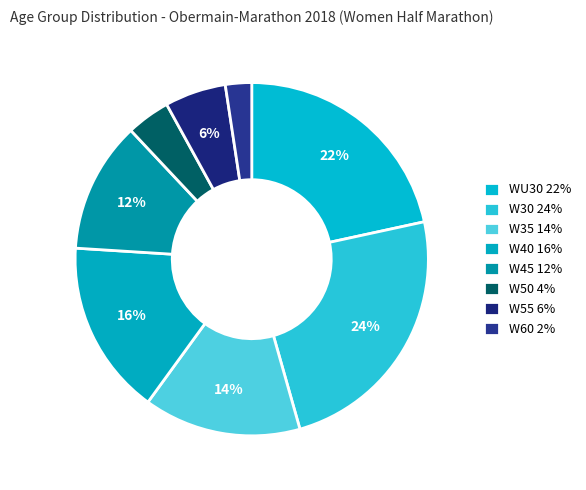

Which slice is the largest?

W30